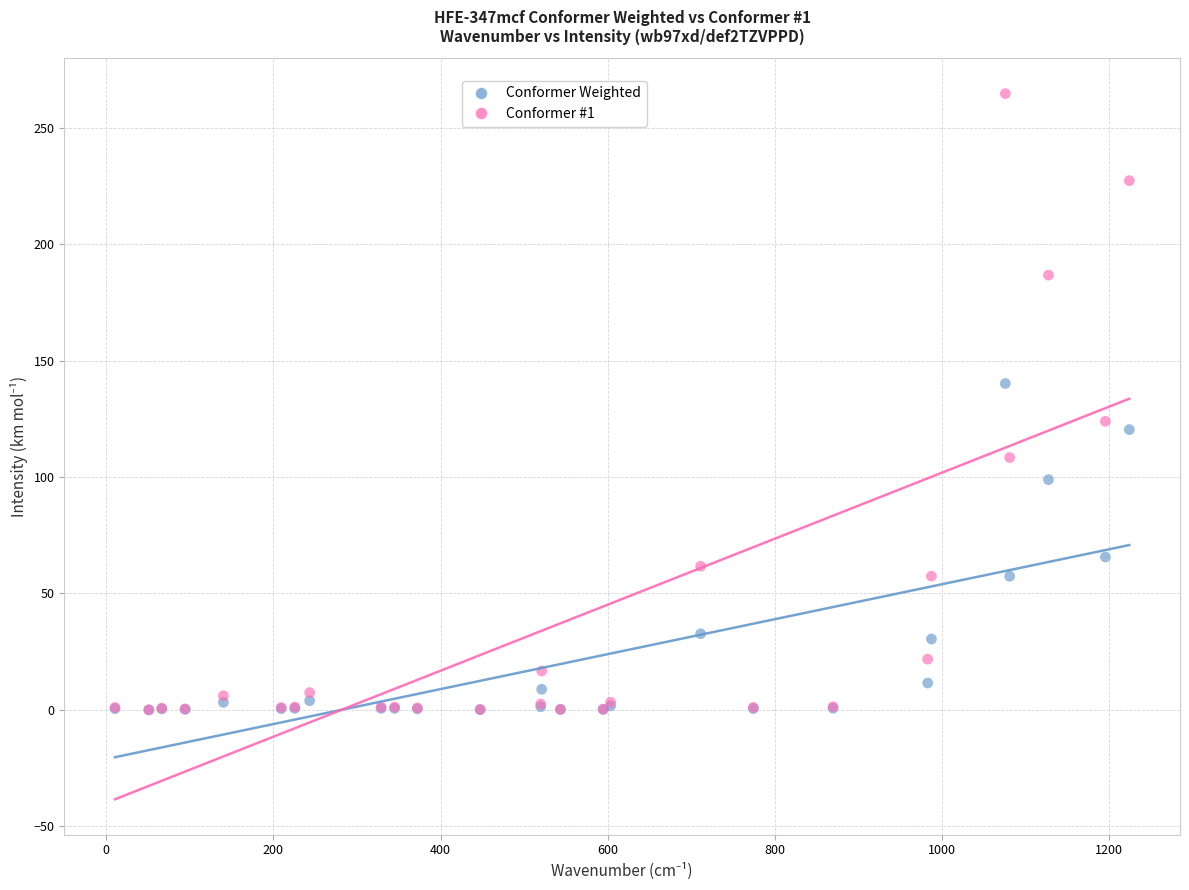

In the Conformer Weighted series, what Y value is closest to 70?

65.6